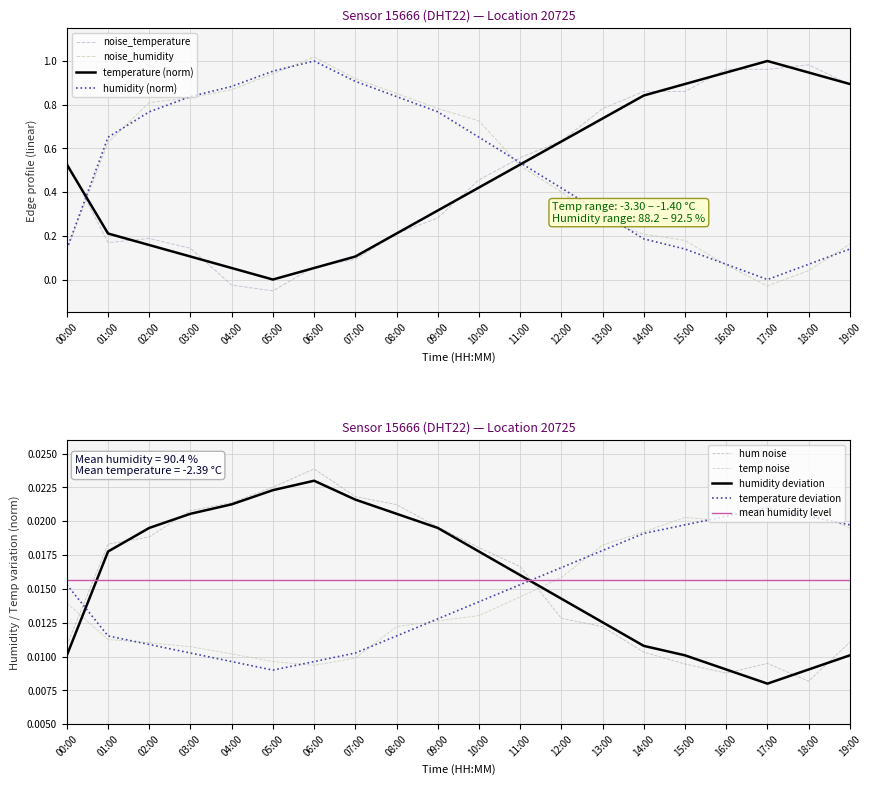

What is the label of the 16th point from the left?

15:00